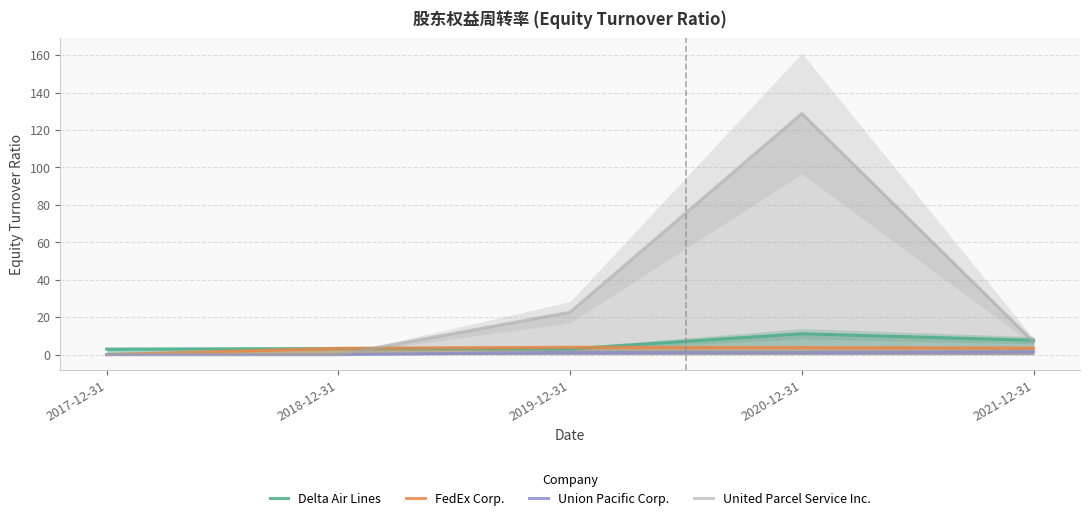

How many interior local peaks does the Union Pacific Corp. series have?

1